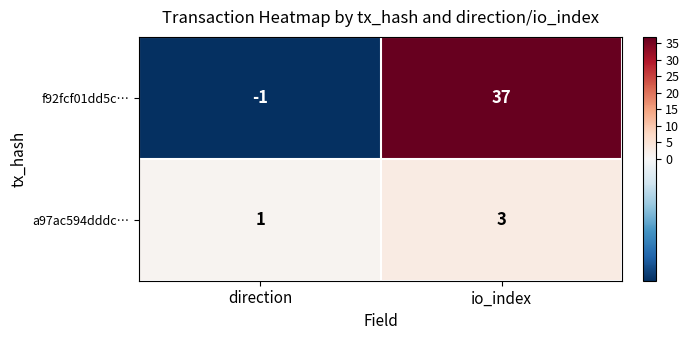

The a97ac594dddc… series shows 3 at io_index. True or false?

True